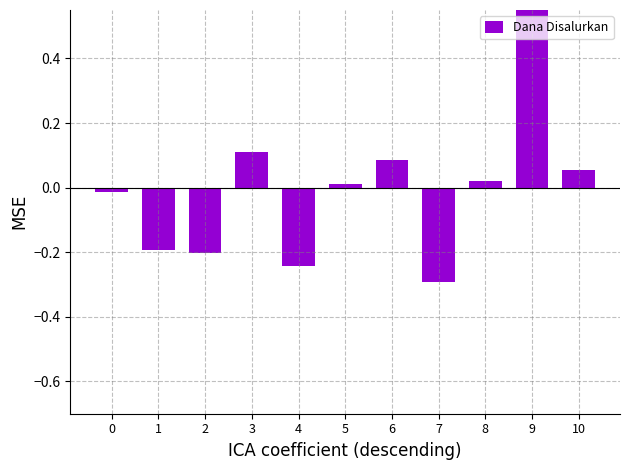

Rank the categories by value from lowest to highest.

7, 4, 2, 1, 0, 5, 8, 10, 6, 3, 9